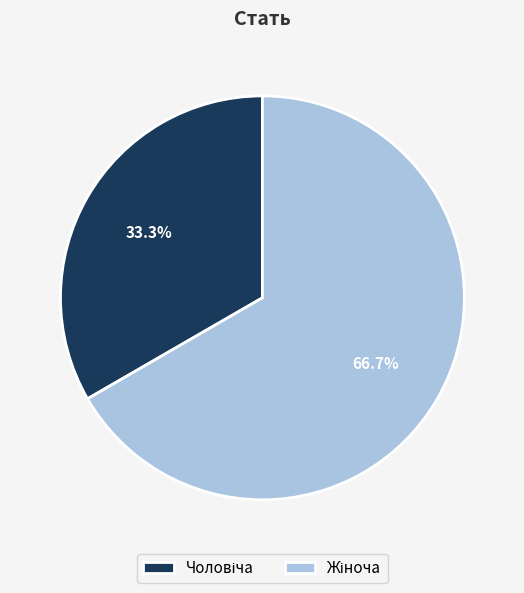

Is there a majority slice in this chart?

Yes